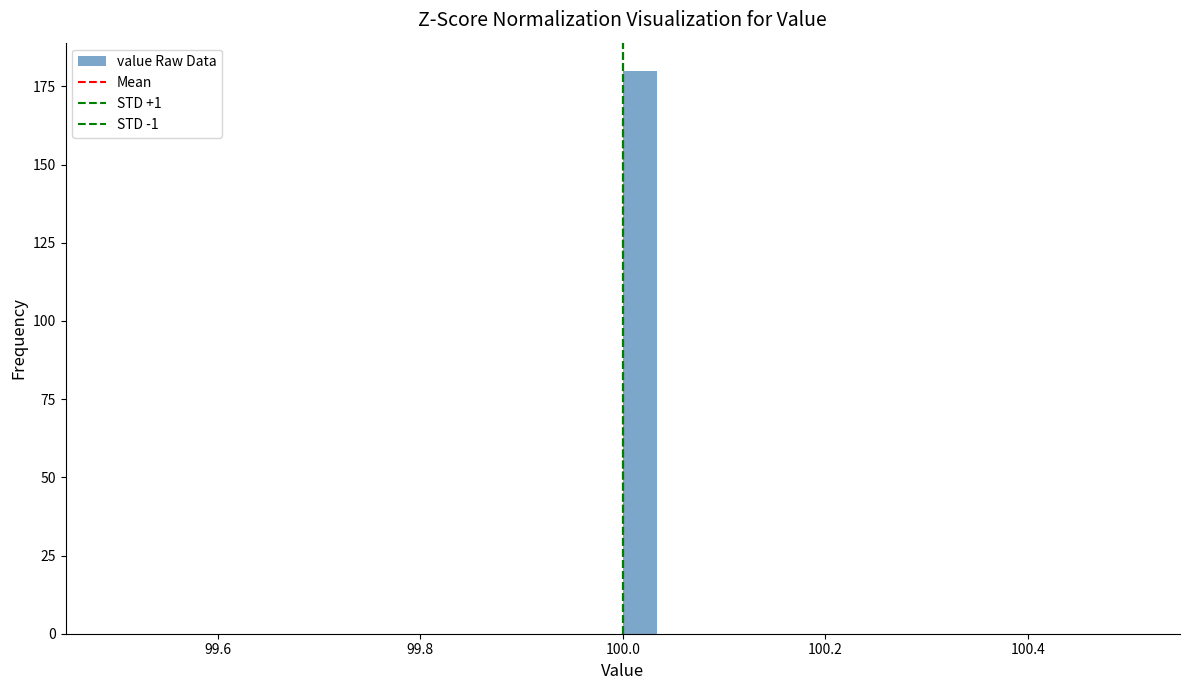

Around what value on the x-axis is the tallest bar? Give the approximate position of its centre, as read against the axis.

100.02